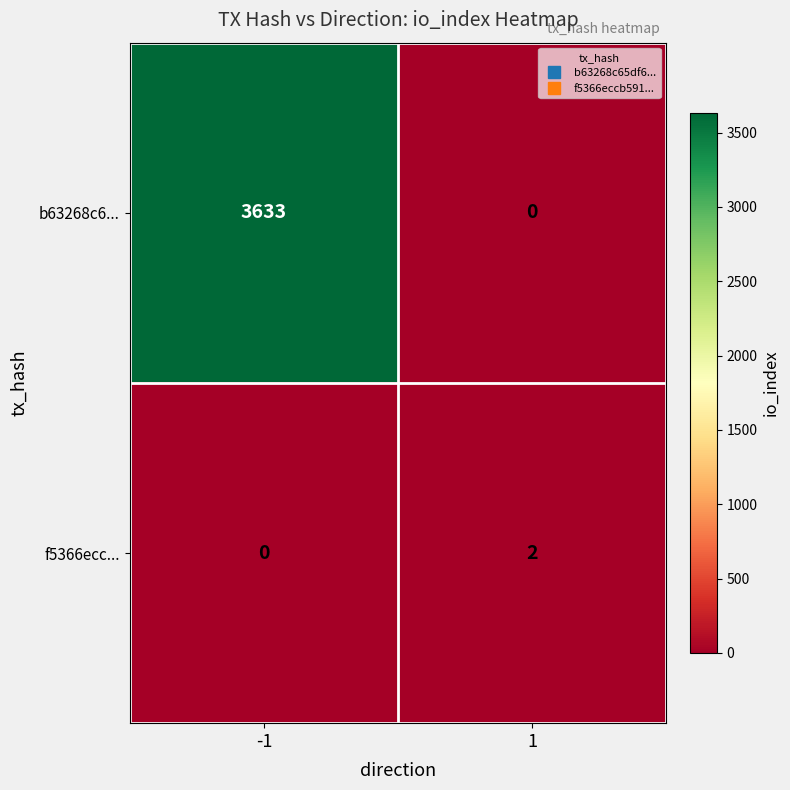

List the series in order of their overall mean, highest first.

b63268c6..., f5366ecc...